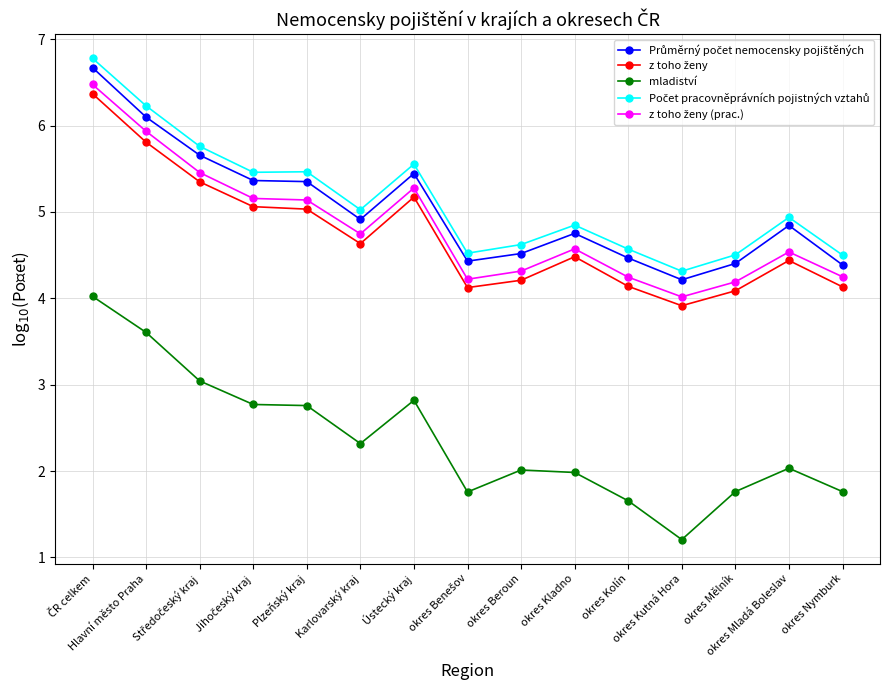

In mladiství, how many points are lower than both neighbors (excluding endpoints)?

3